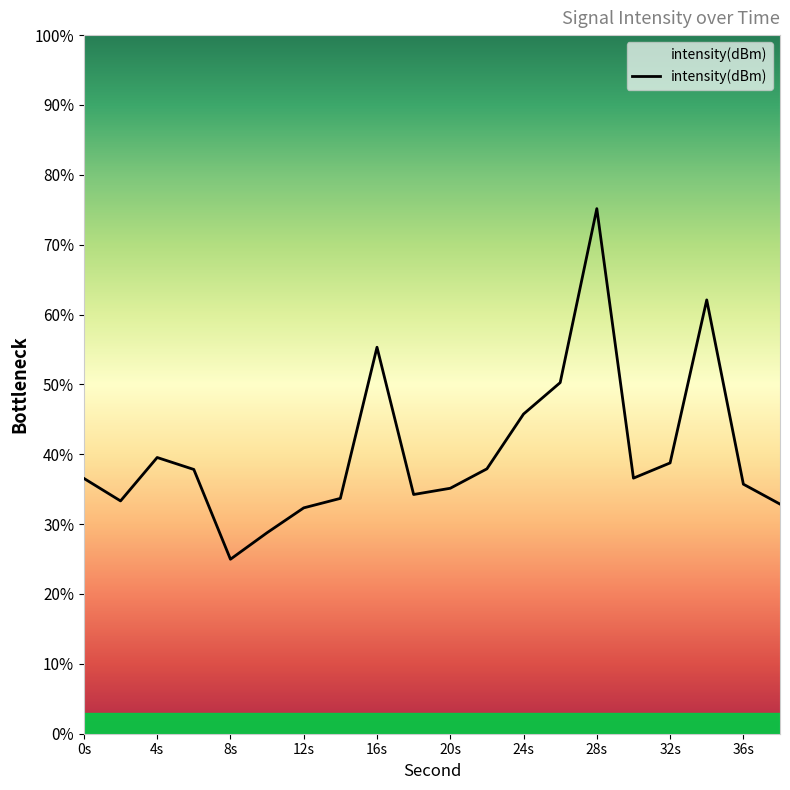

How many data points are above -109?

9